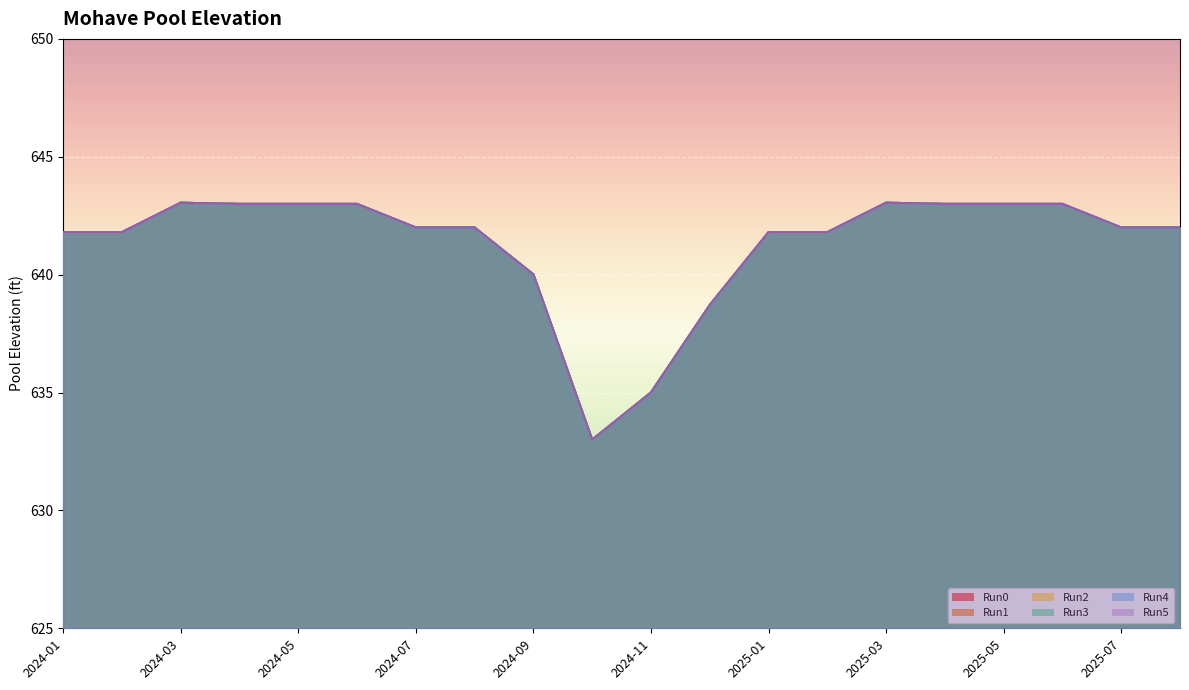

Count the number of categories in the chart.

20